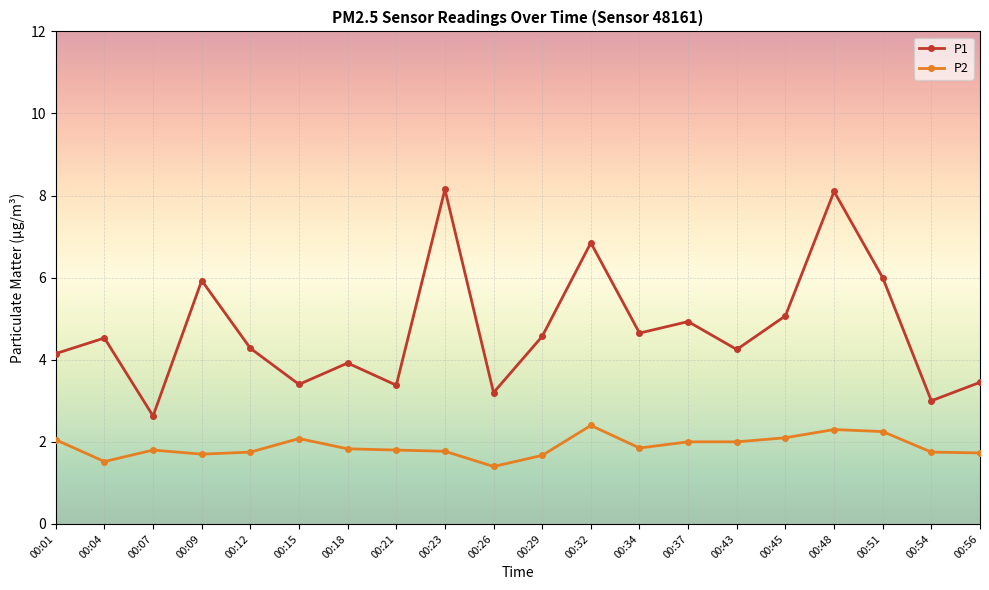

Where is the first local minimum for P2?

00:04